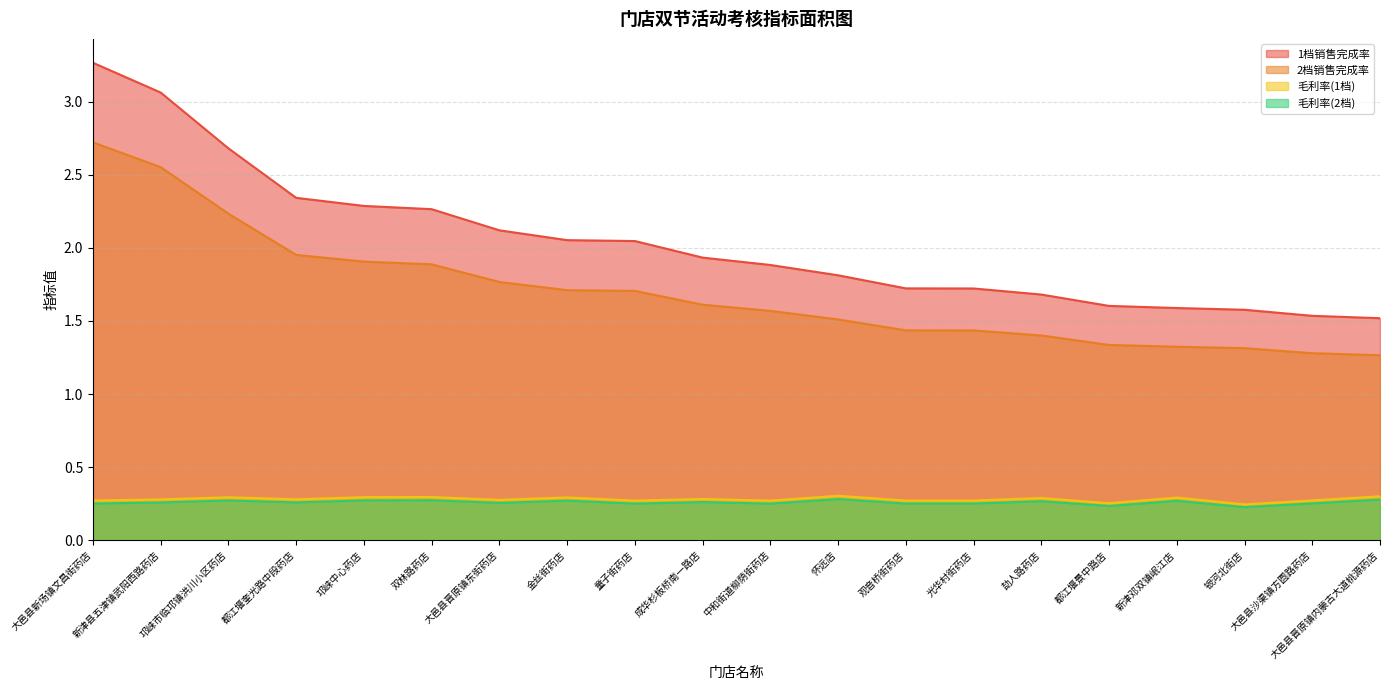

Which series has the largest total across all categories?

1档销售完成率